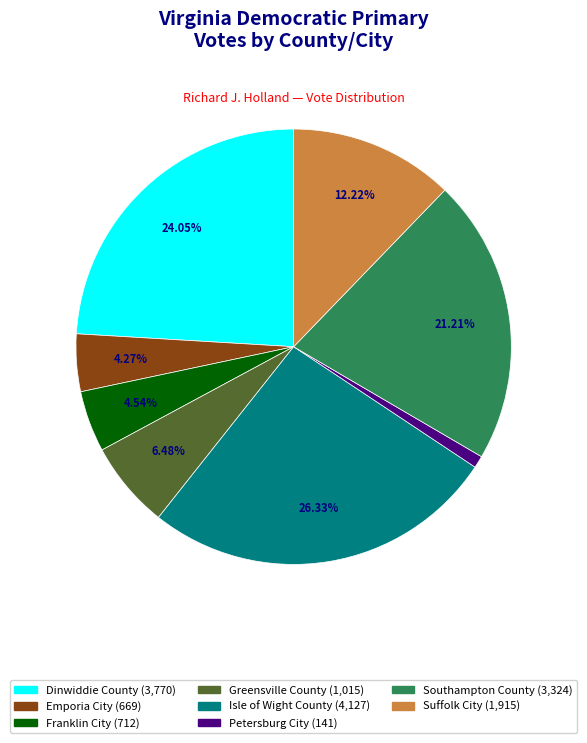

Which slice is the smallest?

Petersburg City